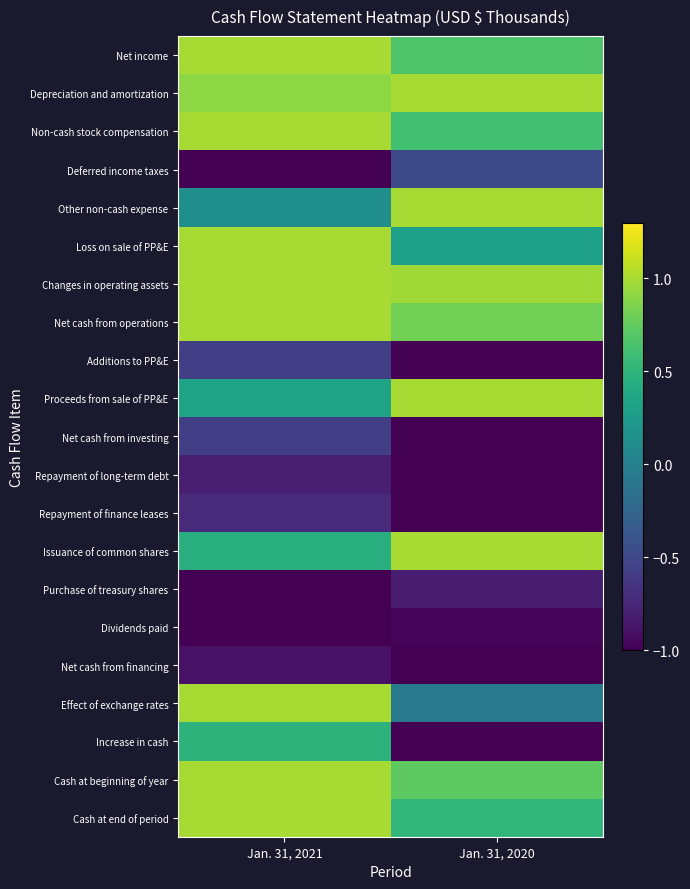

What is the total value across all series at Jan. 31, 2021?

3.8